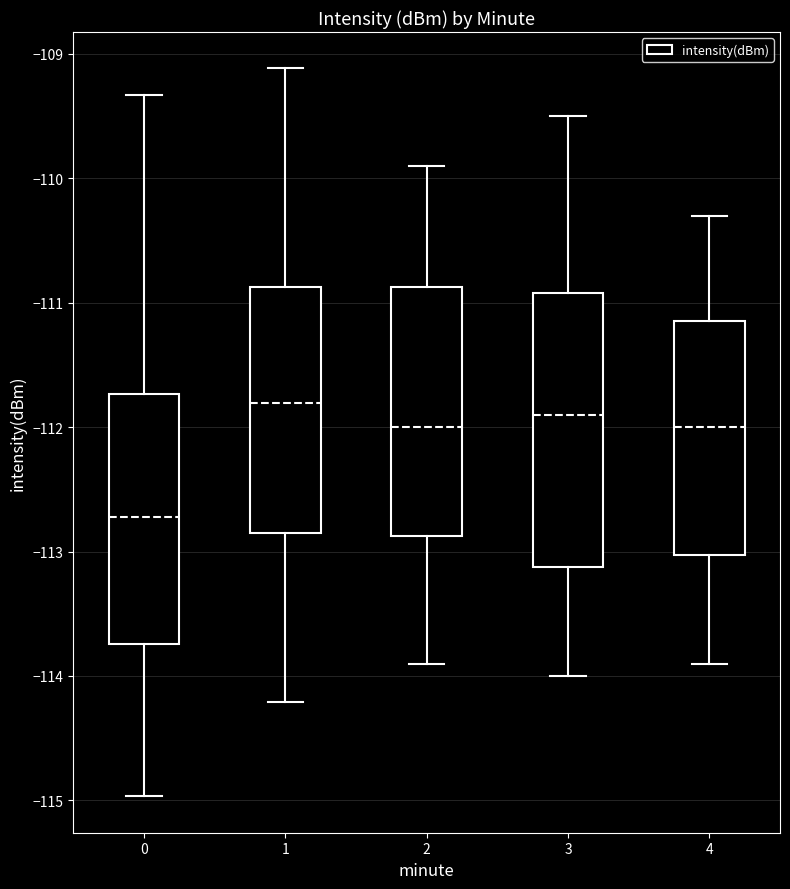

Where is the lower edge of the box at x = 3 on the y-axis? The values are not printed on the chart, so give them approximately, as read against the axis.

-113.1